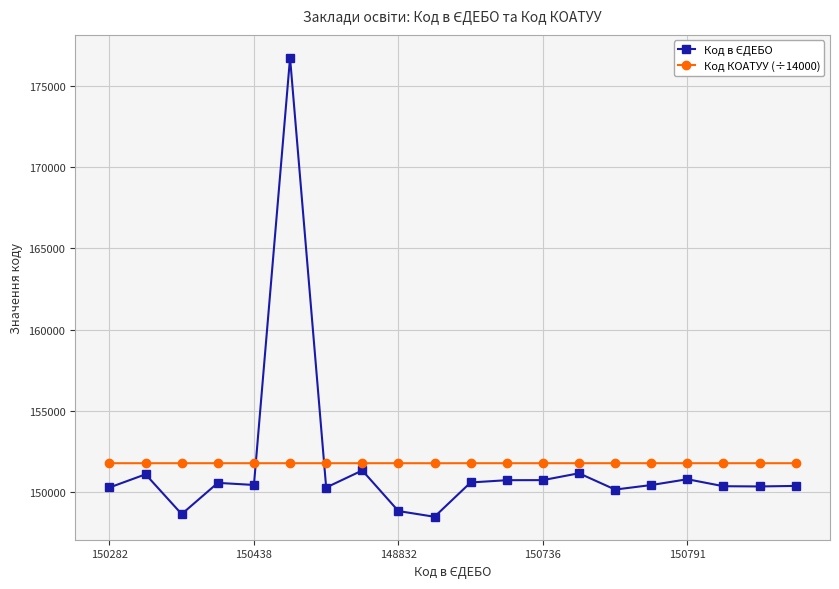

What is the average value of the Код КОАТУУ (÷14000) series?

151777.2